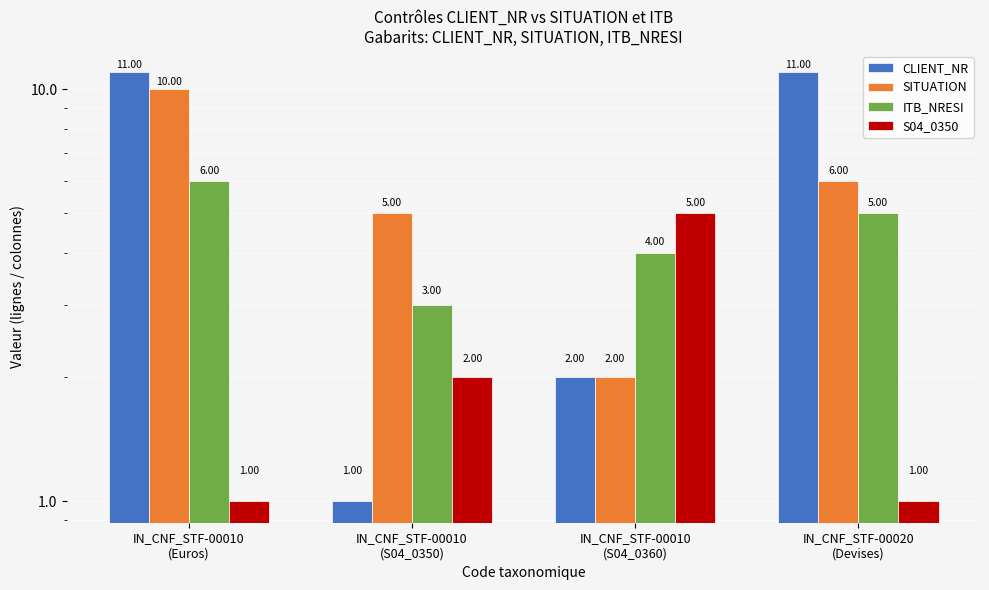

What is the difference between the SITUATION values at IN_CNF_STF-00020
(Devises) and IN_CNF_STF-00010
(Euros)?

4